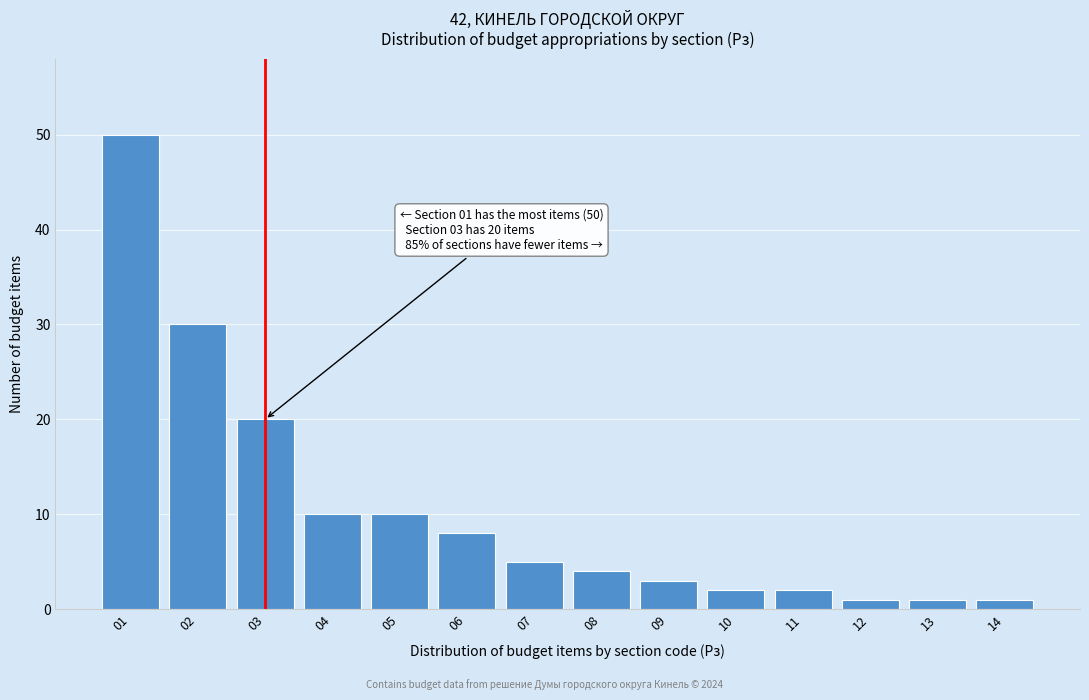

Reading left to right, extract all data points from this chart.

50	30	20	10	10	8	5	4	3	2	2	1	1	1